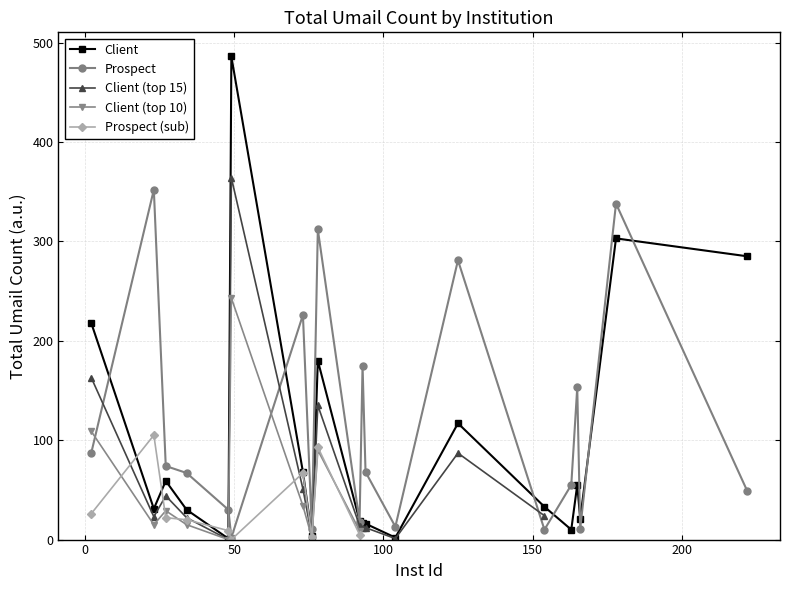

What is the change in value from 2 to 73?

-150